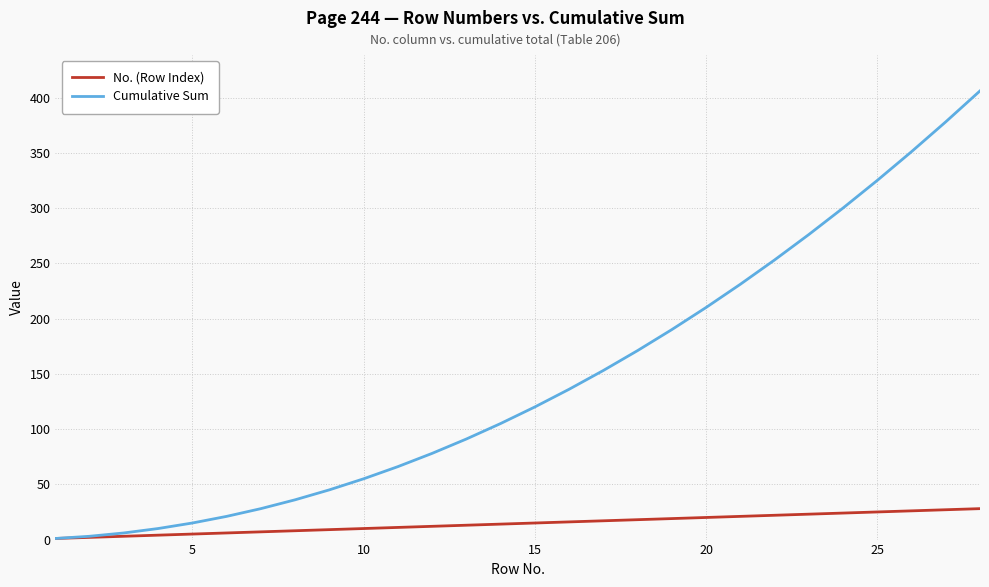

Which series has the largest range (max minus min)?

Cumulative Sum